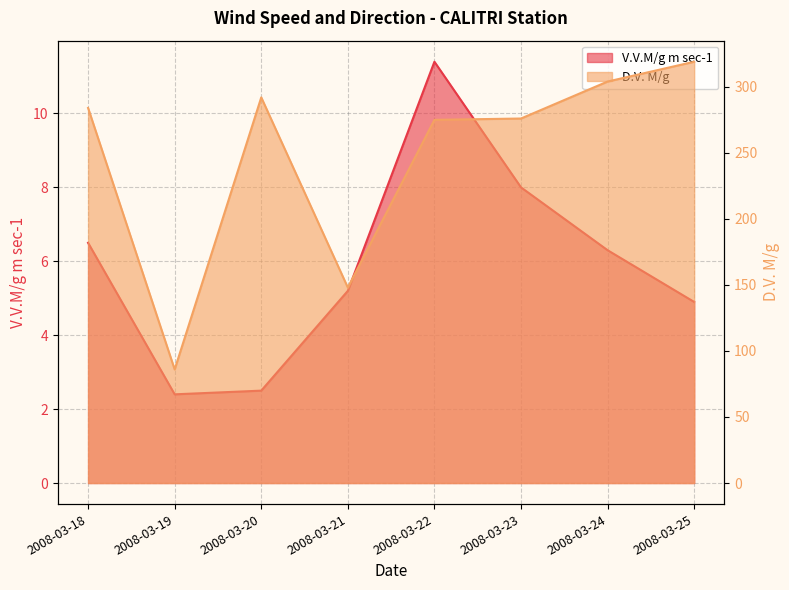

At how many categories does at least one series exceed 160?

6